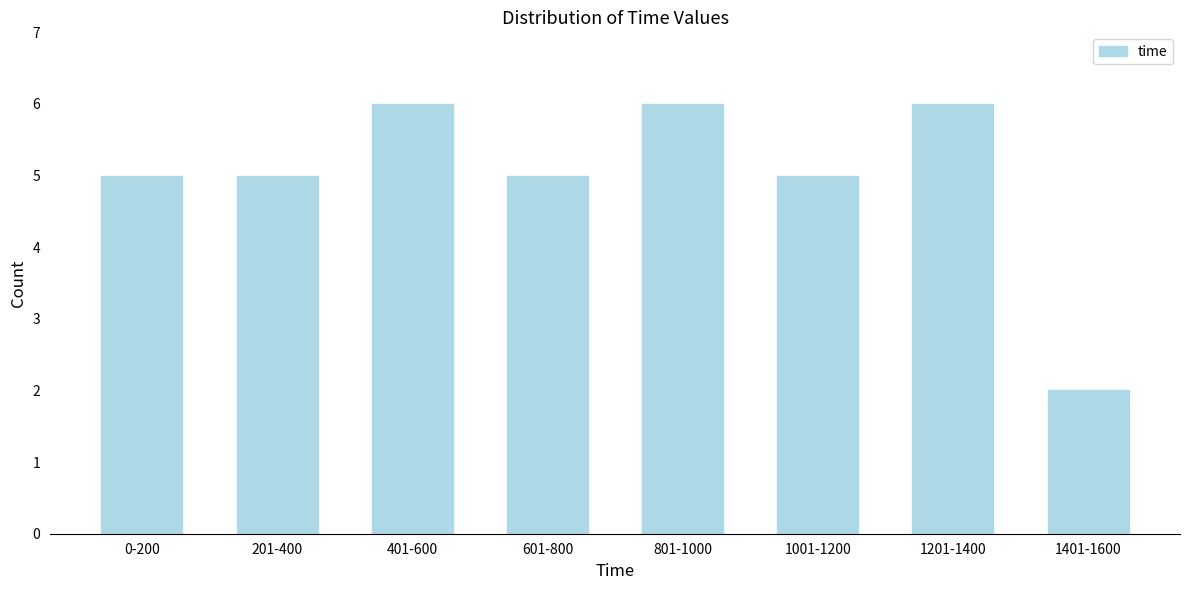

Reading right to left, extract all data points from this chart.

1401-1600=2	1201-1400=6	1001-1200=5	801-1000=6	601-800=5	401-600=6	201-400=5	0-200=5